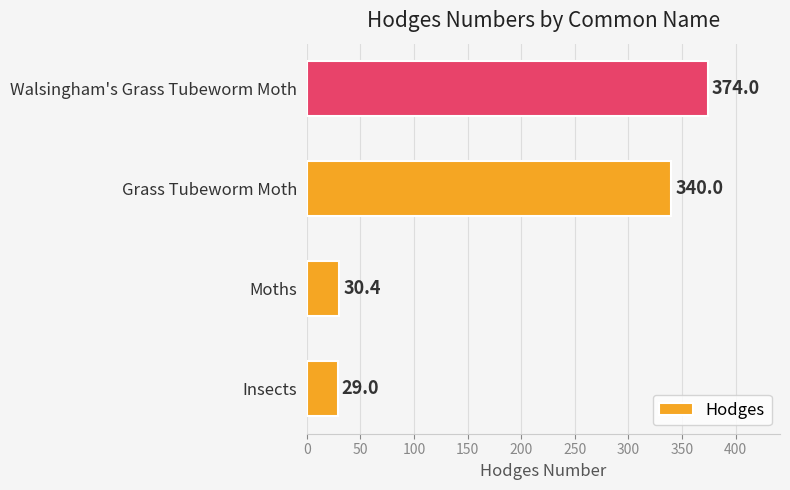

How many distinct data groups are displayed?

1